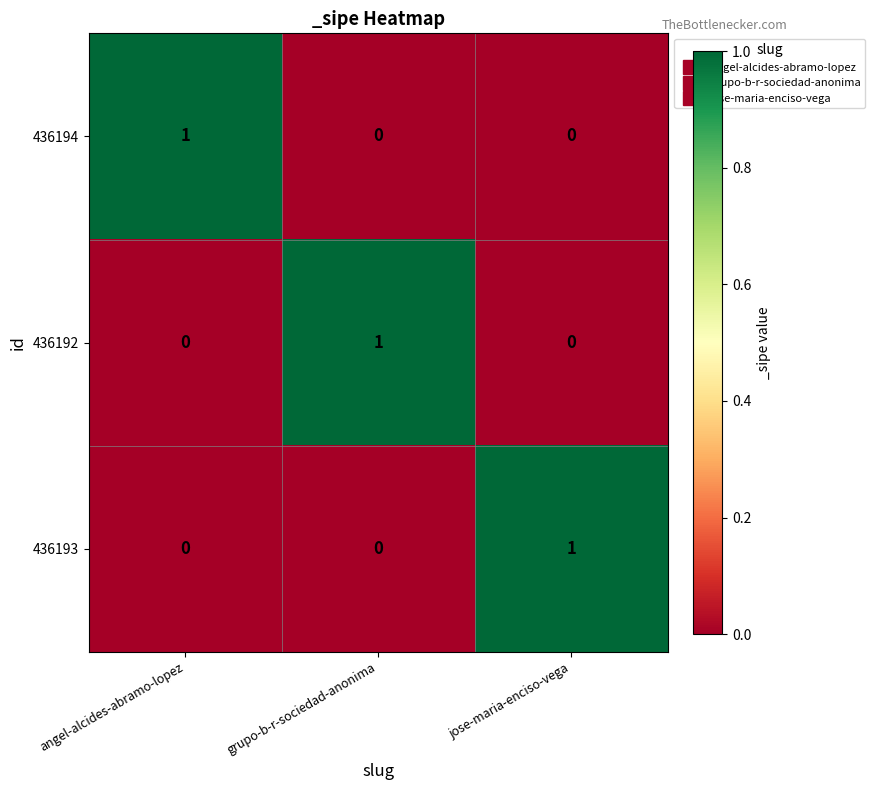

The 436194 series shows 2 at angel-alcides-abramo-lopez. True or false?

False